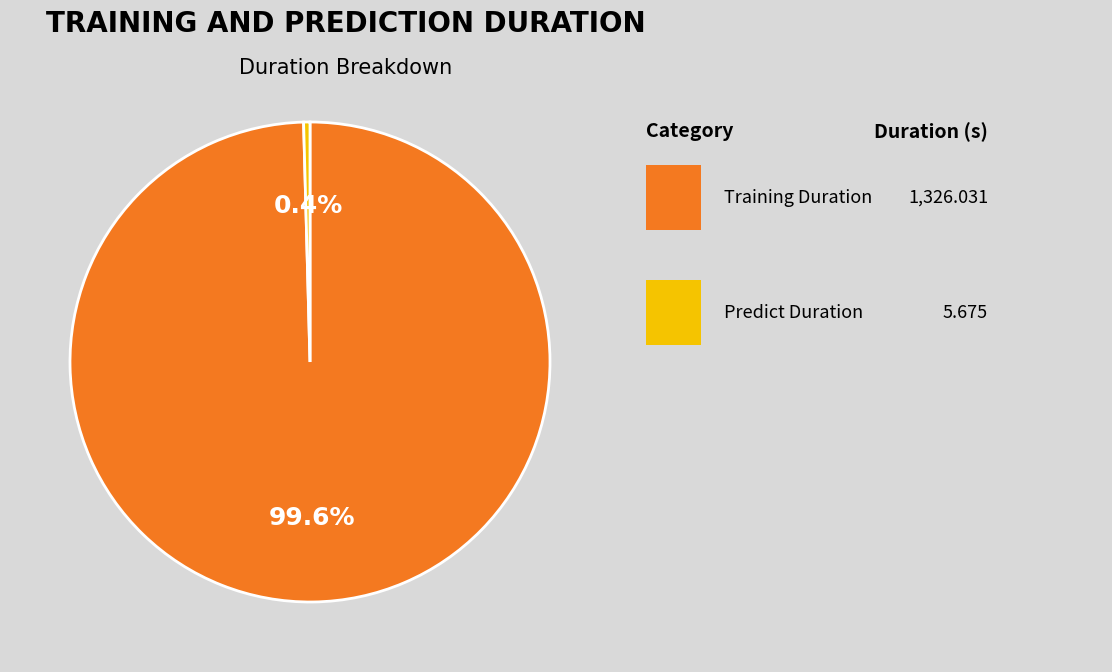

To the nearest percent, what is the difference between the largest and smallest slice percentages?

99%